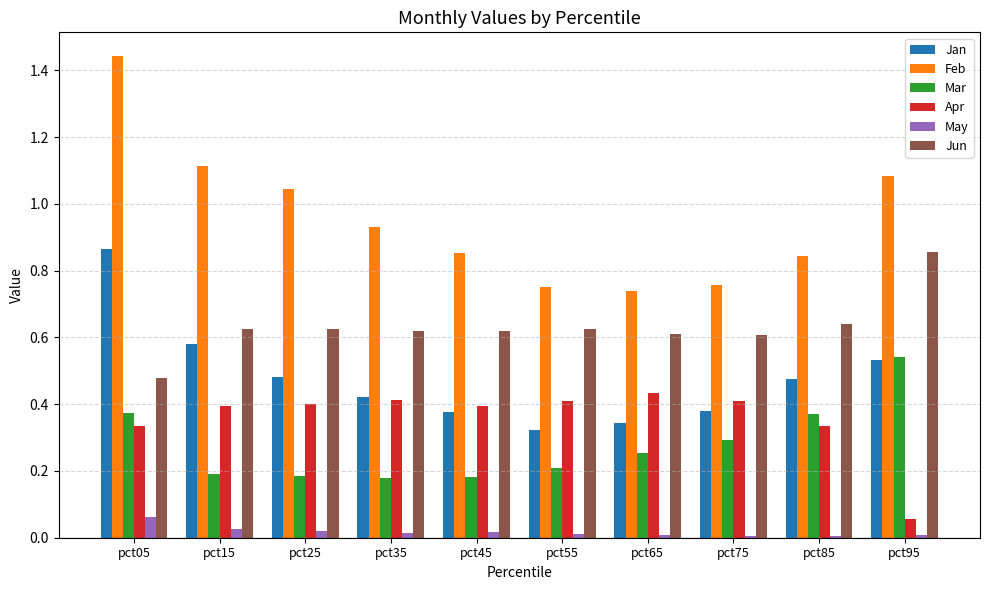

What is the sum of all Feb values?

9.6